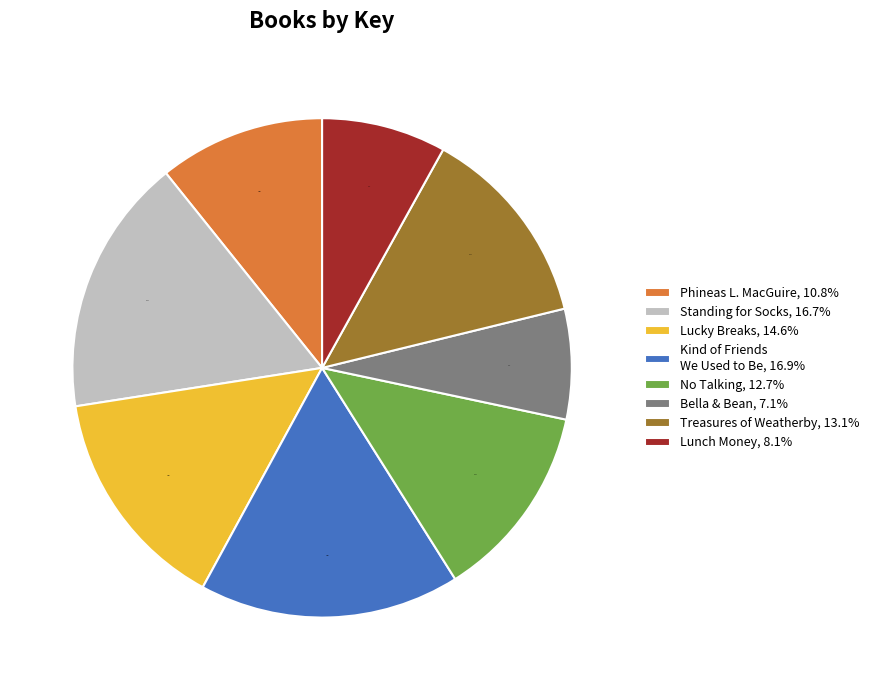

Which has a higher value, Lunch Money, 8.1% or Lucky Breaks, 14.6%?

Lucky Breaks, 14.6%